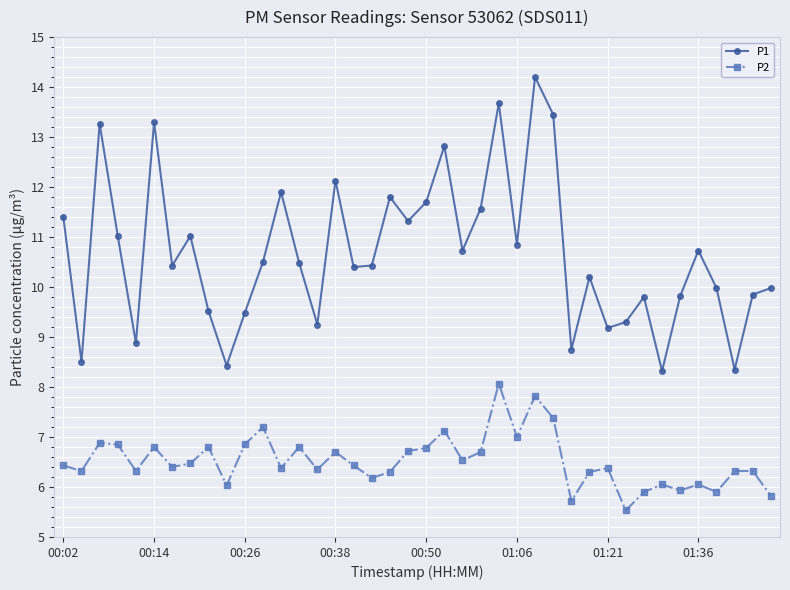

Rank the series by their maximum value, from highest to lowest.

P1, P2